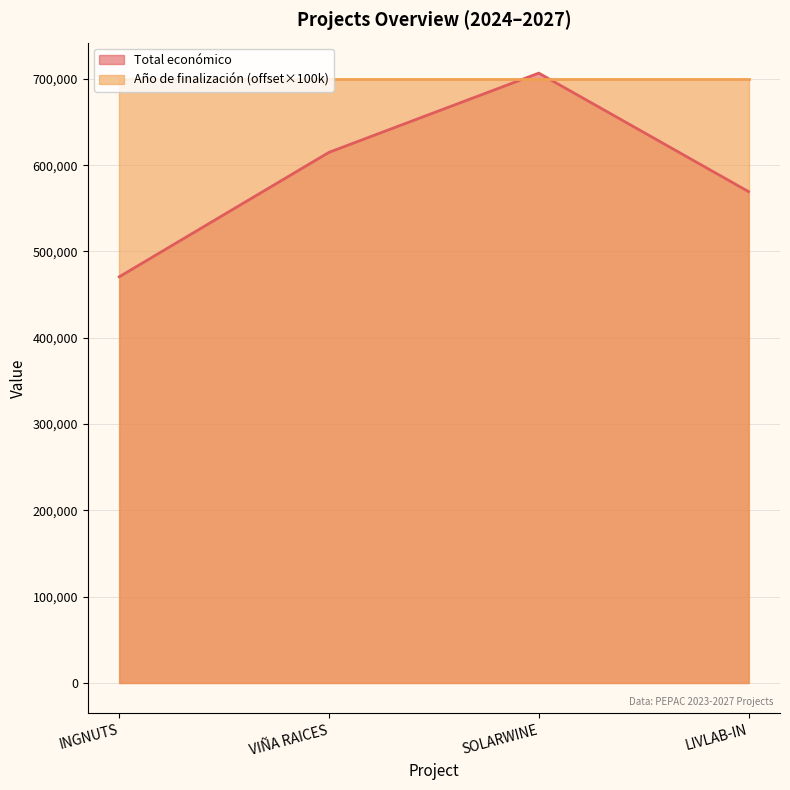

List the series in order of their overall mean, highest first.

Año de finalización (offset×100k), Total económico